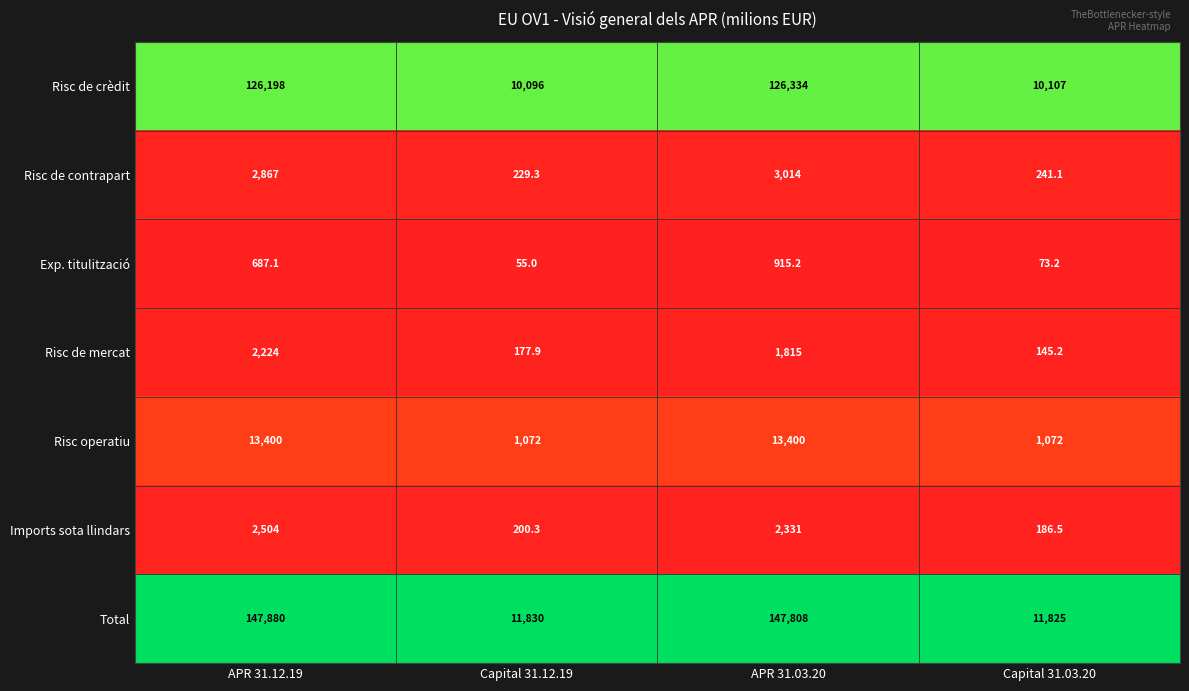

Is it true that Total equals 43049.3 at APR 31.03.20?

False